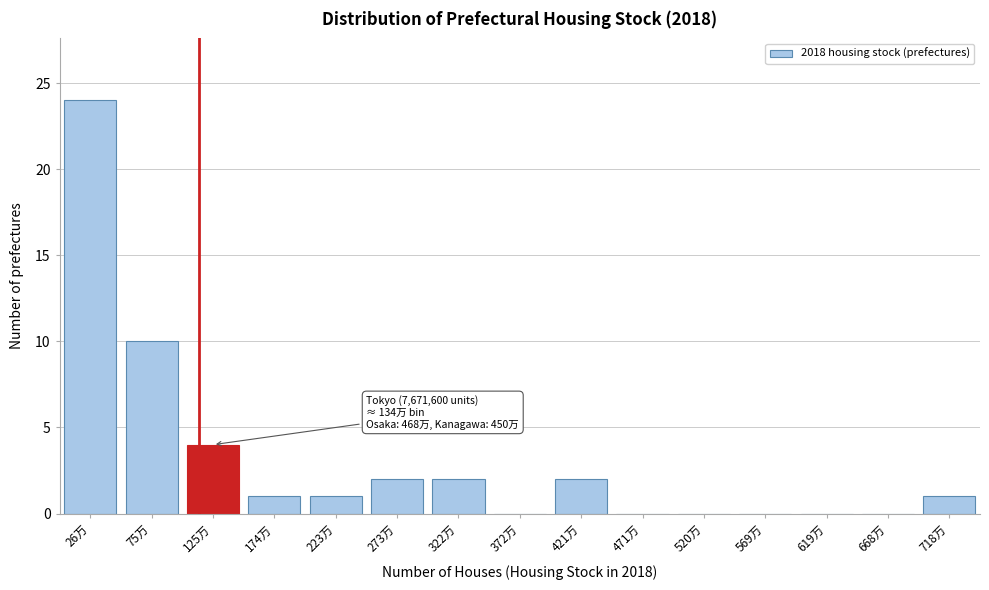

Reading left to right, what are all the values shown in this chart?

26万=24	75万=10	125万=4	174万=1	223万=1	273万=2	322万=2	372万=0	421万=2	471万=0	520万=0	569万=0	619万=0	668万=0	718万=1